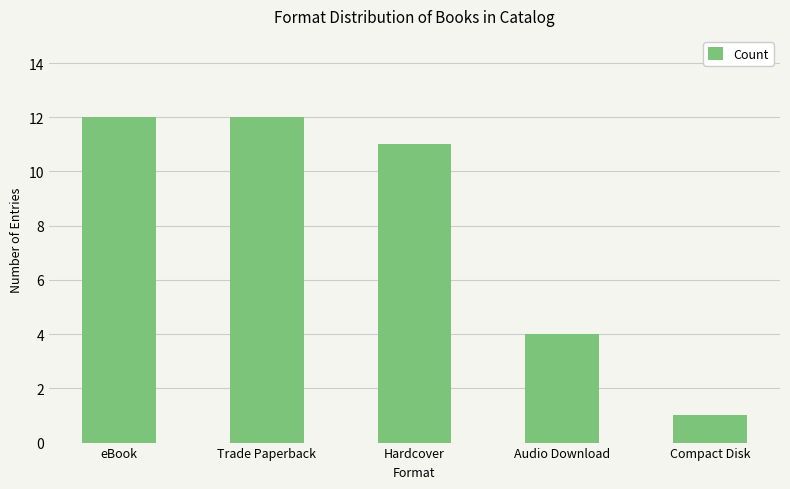

Reading right to left, transcribe all the data shown in this chart.

Compact Disk=1	Audio Download=4	Hardcover=11	Trade Paperback=12	eBook=12